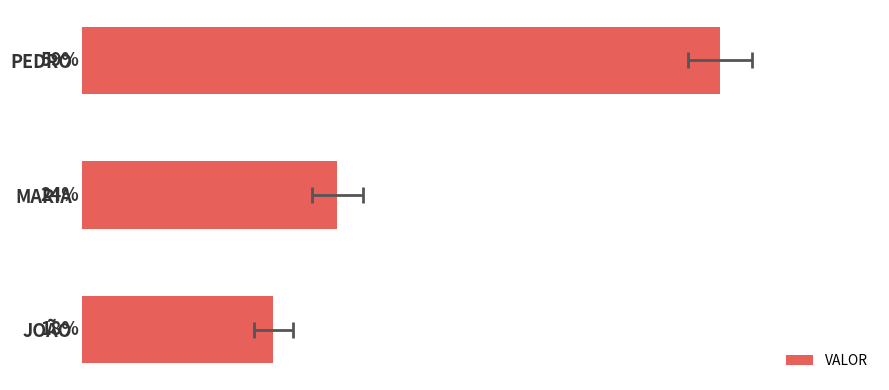

Are the bars horizontal?

Yes